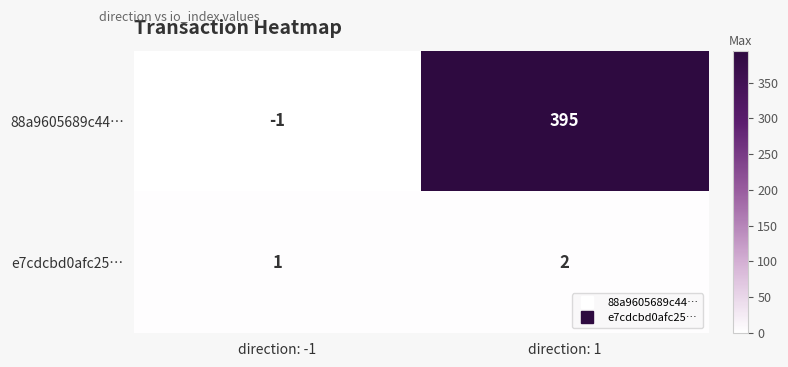

Reading left to right, what are all the values shown in this chart?

88a9605689c44…: direction: -1=-1	direction: 1=395
e7cdcbd0afc25…: direction: -1=1	direction: 1=2